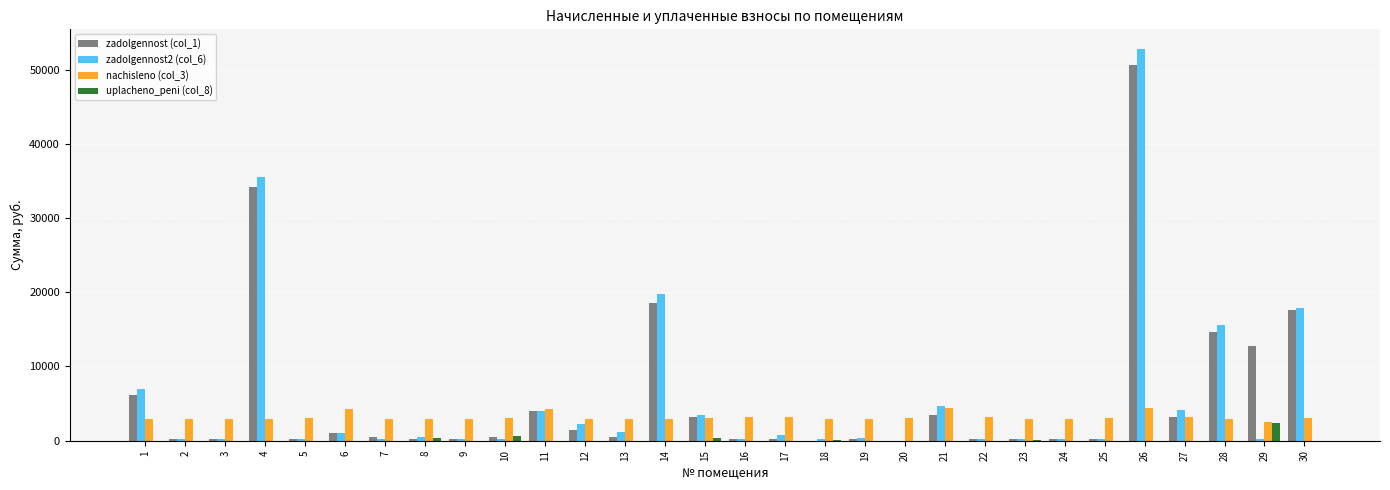

What is the spread (max minus min) of values at 30?

17867.2